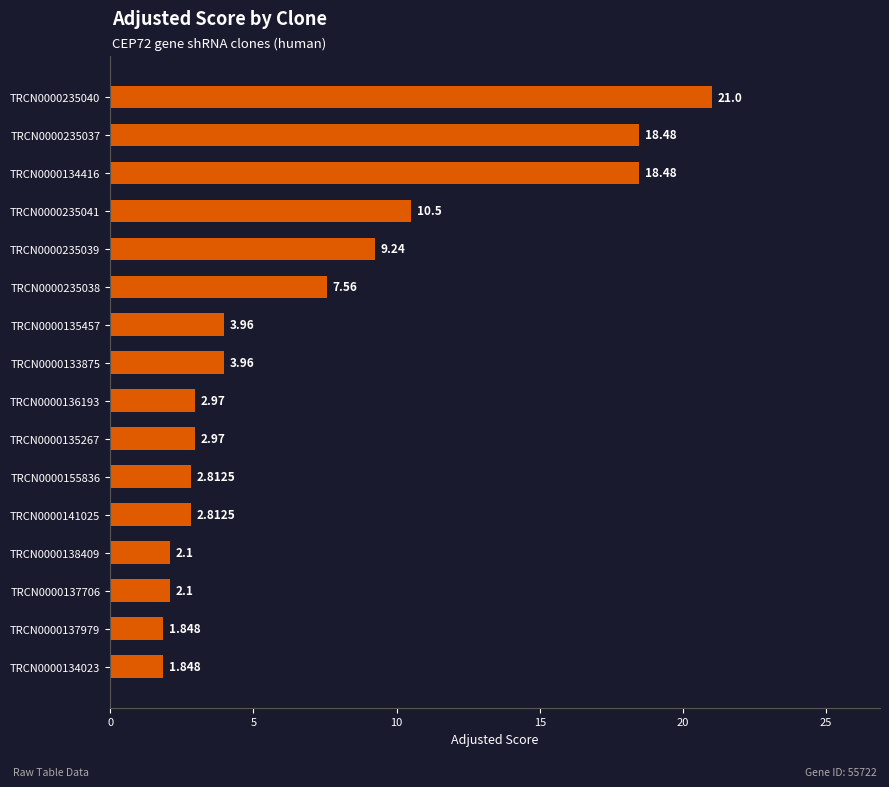

How many values are below 3?

8